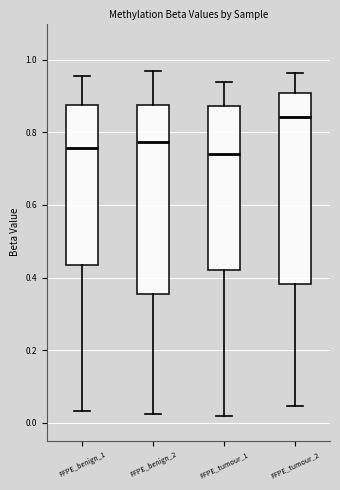

Reading left to right, transcribe this box plot: for each box, give where its median line is, the range the box spans, and where its two whiskers end, as read against the y-axis. The values are not printed on the chart, so give them approximately, as read against the axis.

FFPE_benign_1: median 0.76, box 0.44 to 0.88, whiskers 0.04 to 0.96
FFPE_benign_2: median 0.78, box 0.36 to 0.88, whiskers 0.02 to 0.96
FFPE_tumour_1: median 0.74, box 0.42 to 0.88, whiskers 0.02 to 0.94
FFPE_tumour_2: median 0.84, box 0.38 to 0.90, whiskers 0.04 to 0.96